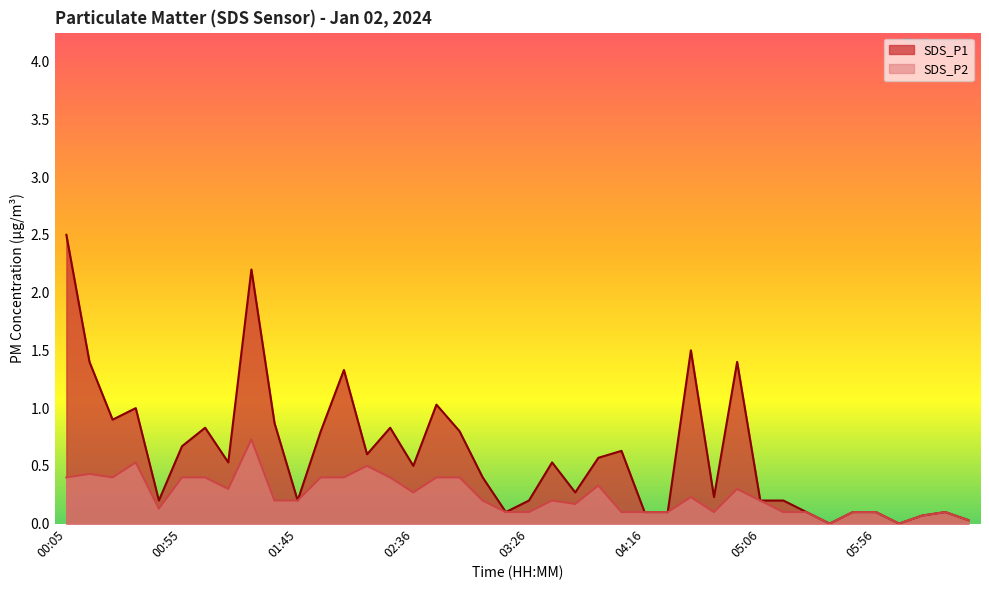

In SDS_P2, how many points are lower than both neighbors (excluding endpoints)?

8